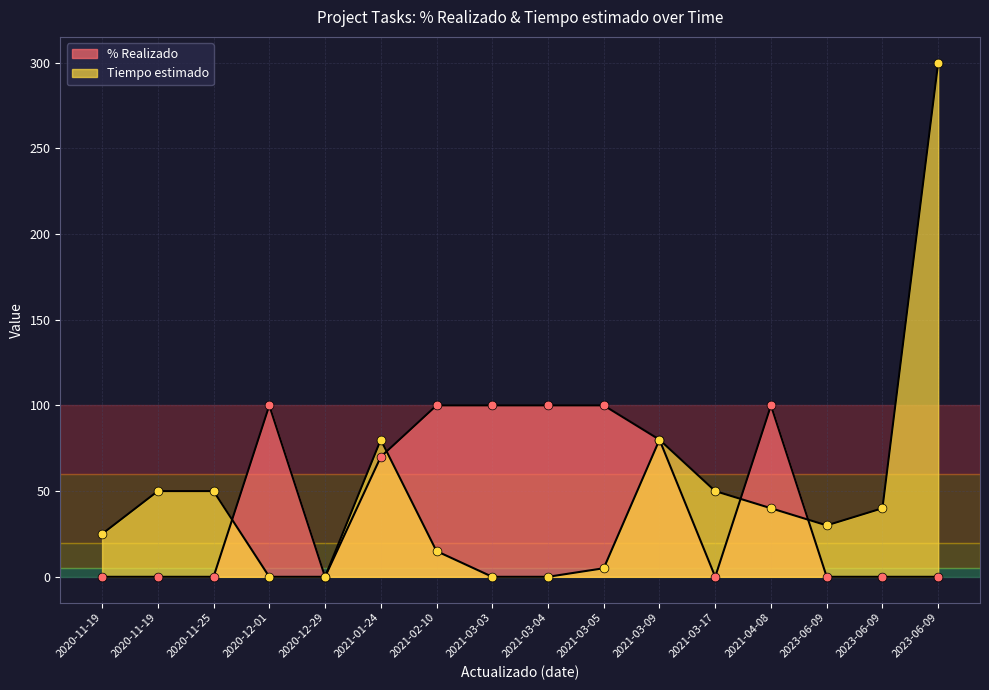

At which category is the sum across all series the highest?

2023-06-09